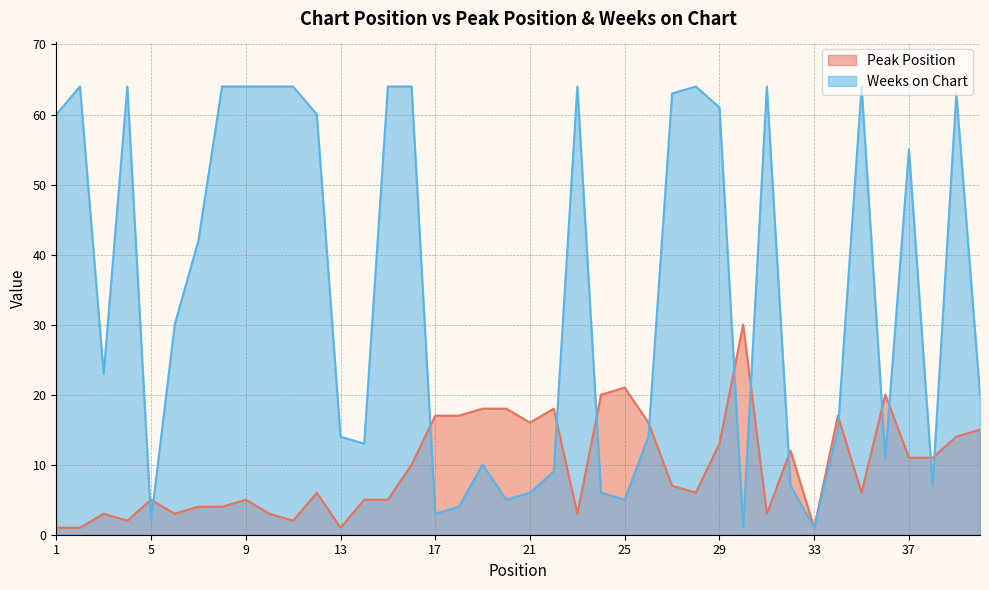

In Weeks on Chart, how many points are higher than both neighbors (excluding endpoints)?

9